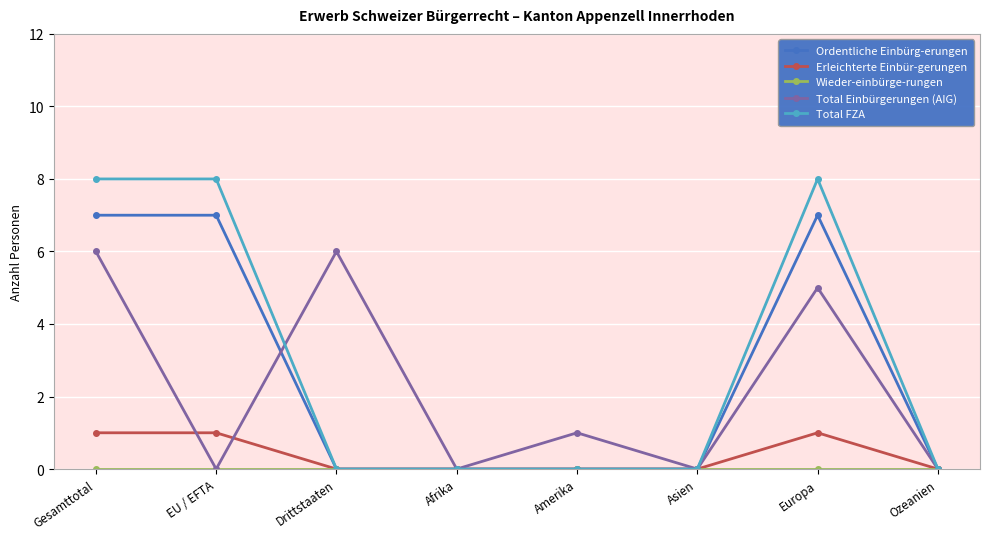

The value of Ordentliche Einbürg-erungen at Gesamttotal is 7. True or false?

True